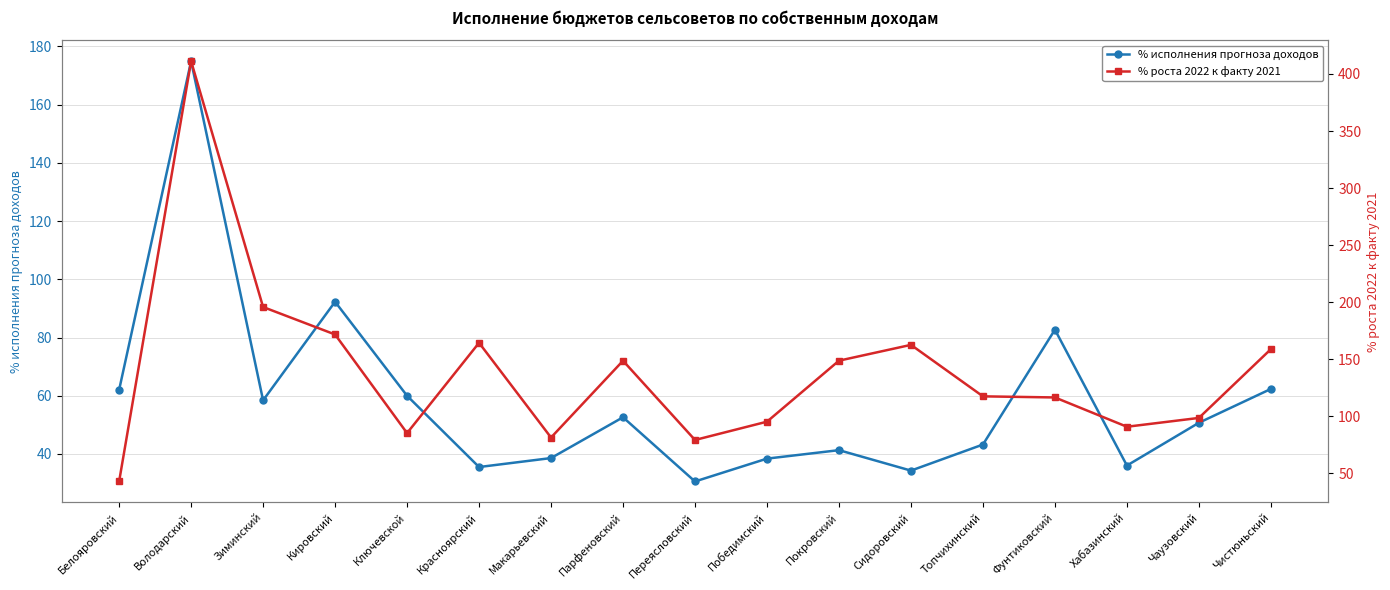

How many data points in % роста 2022 к факту 2021 are less than 117?

8